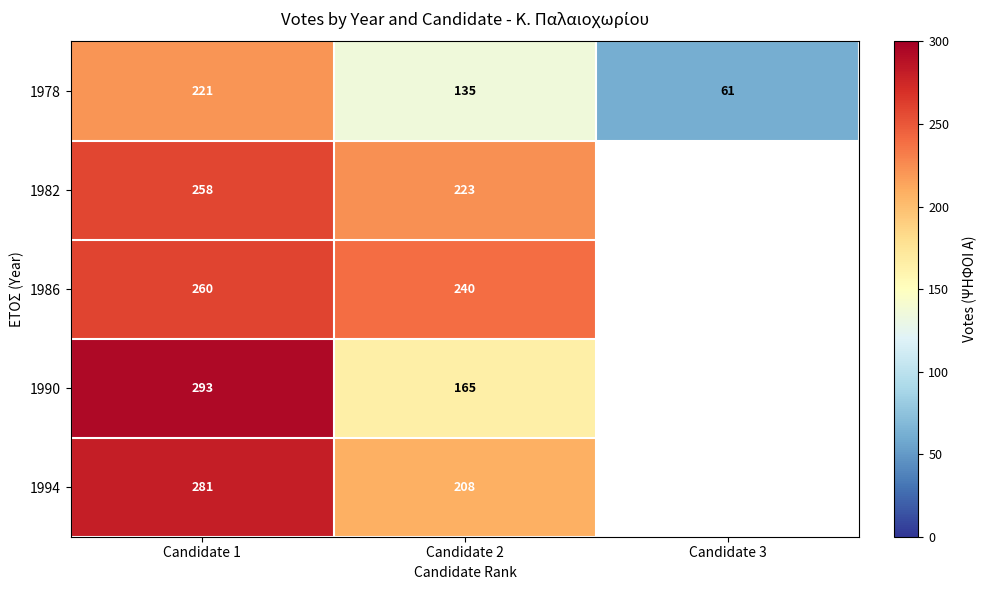

The value of 1982 at Candidate 2 is 110.1. True or false?

False